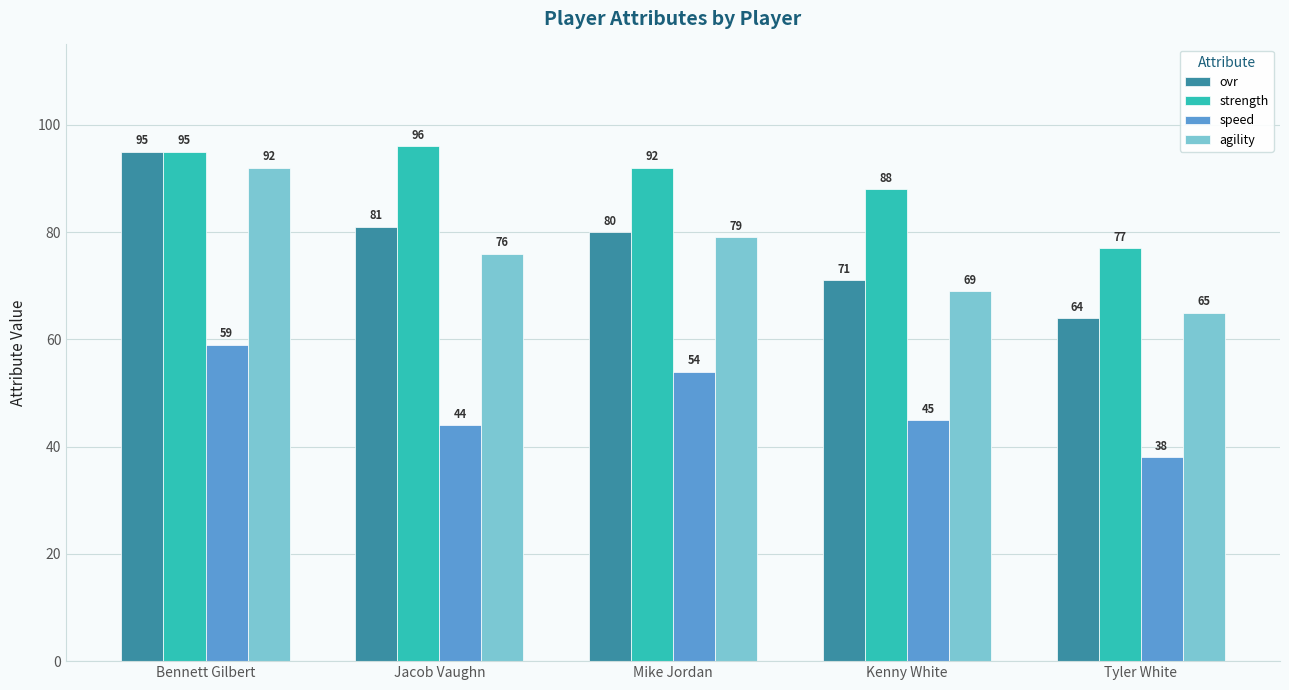

What is the difference between the maximum and minimum values in the strength series?

19